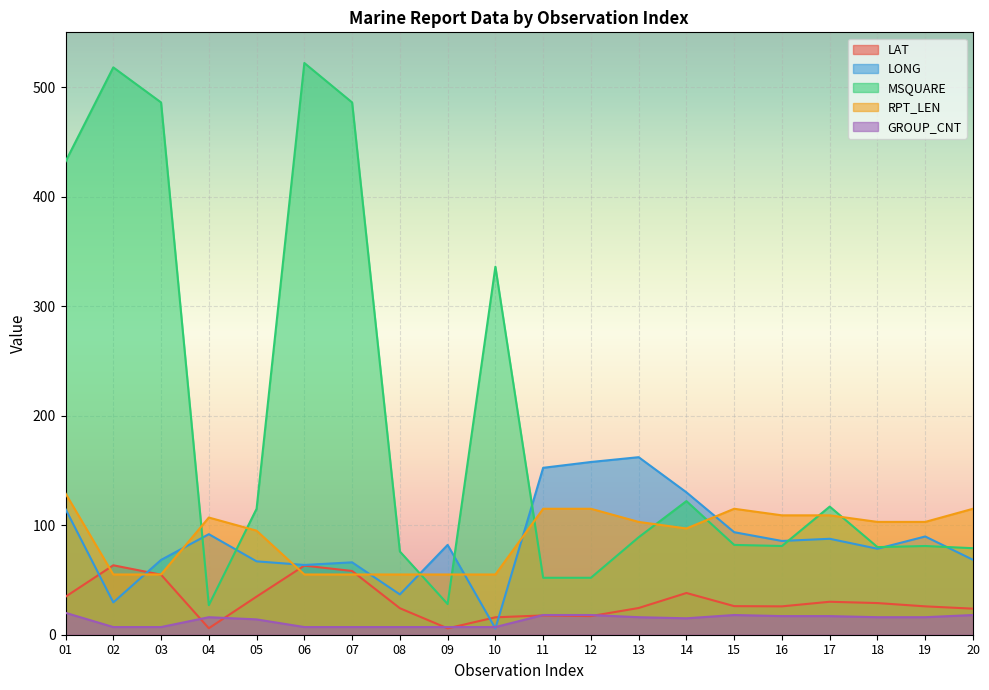

How many distinct data groups are displayed?

5